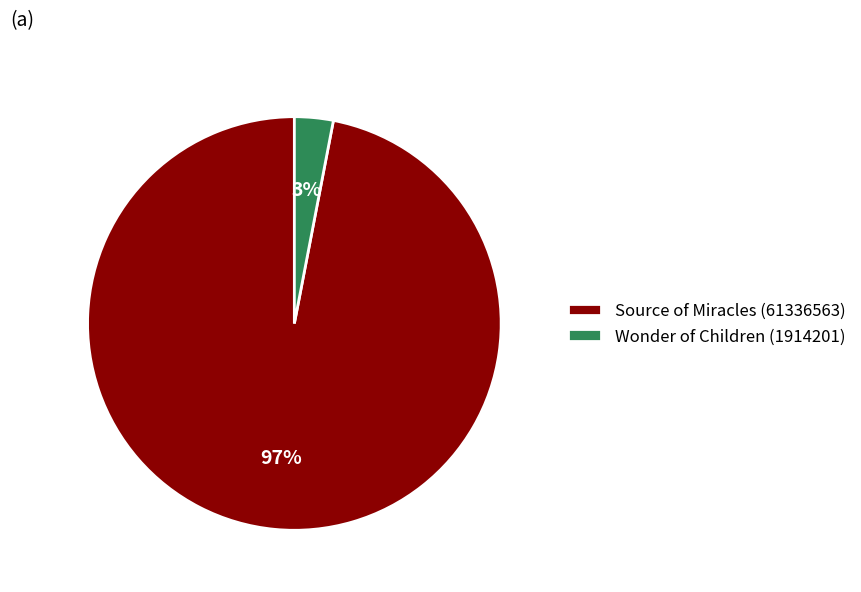

Is Source of Miracles (61336563) the majority of the pie?

Yes